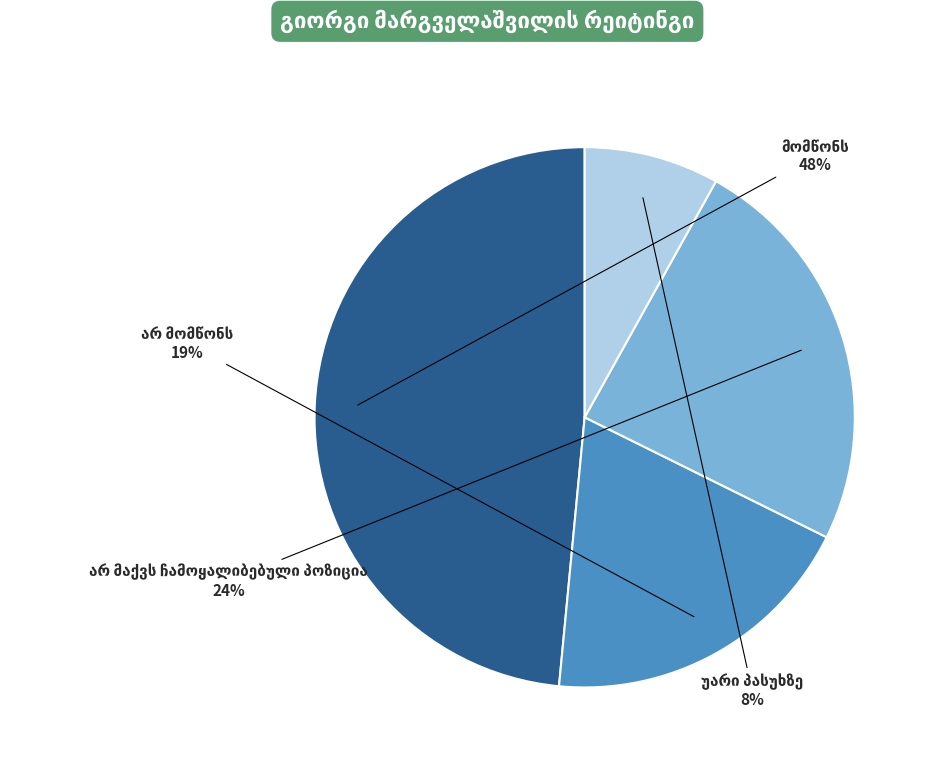

Is there any slice that represents more than half of the pie?

No